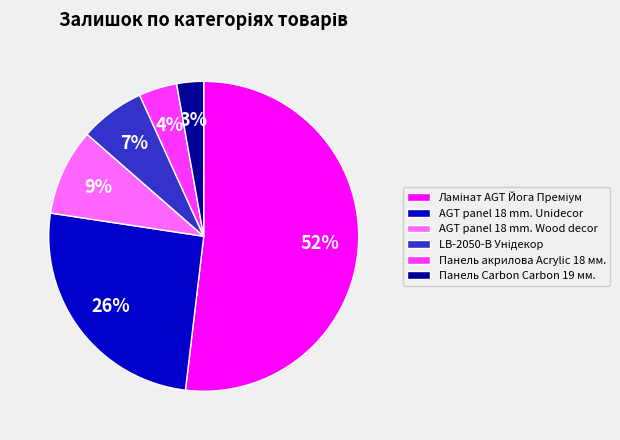

To the nearest percent, what is the difference between the largest and smallest slice percentages?

49%